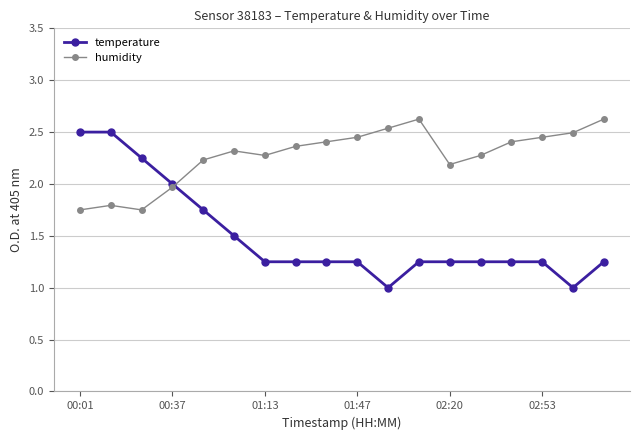

How many interior local peaks does the humidity series have?

3